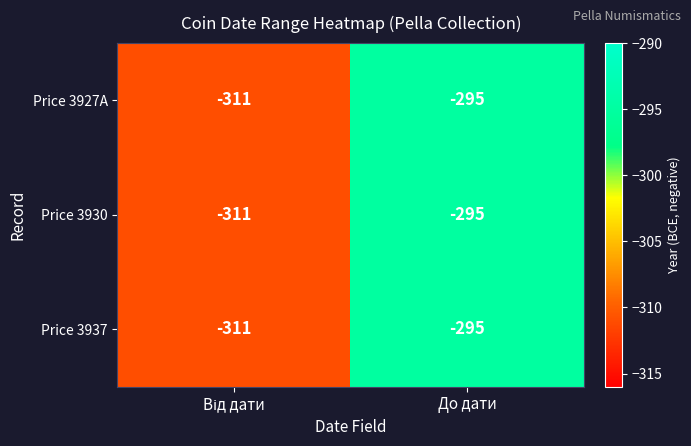

The value of Price 3937 at До дати is -127. True or false?

False